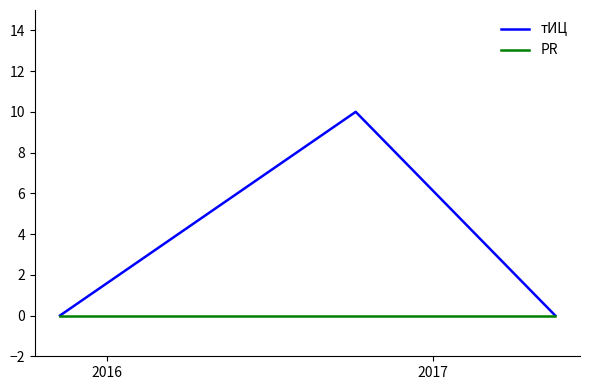

Which series has the largest total across all categories?

тИЦ